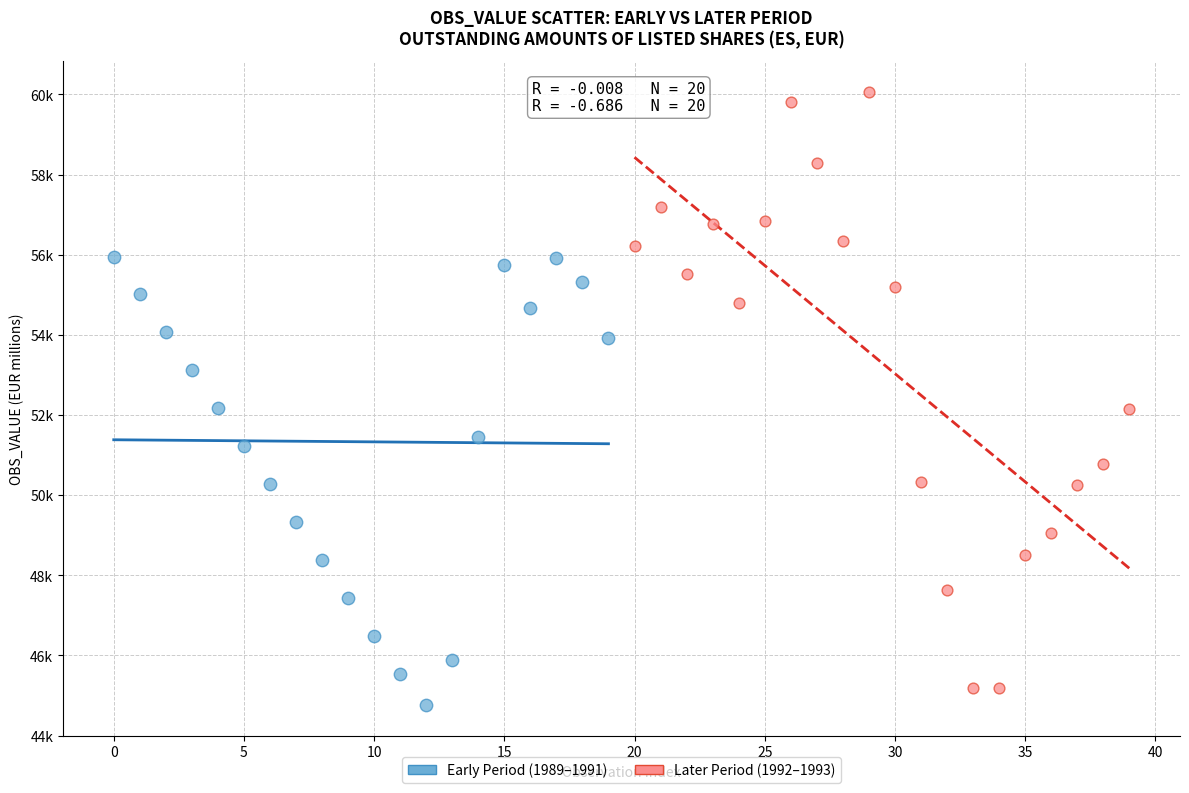

What are all the series names shown in the legend?

Early Period (1989–1991), Later Period (1992–1993)